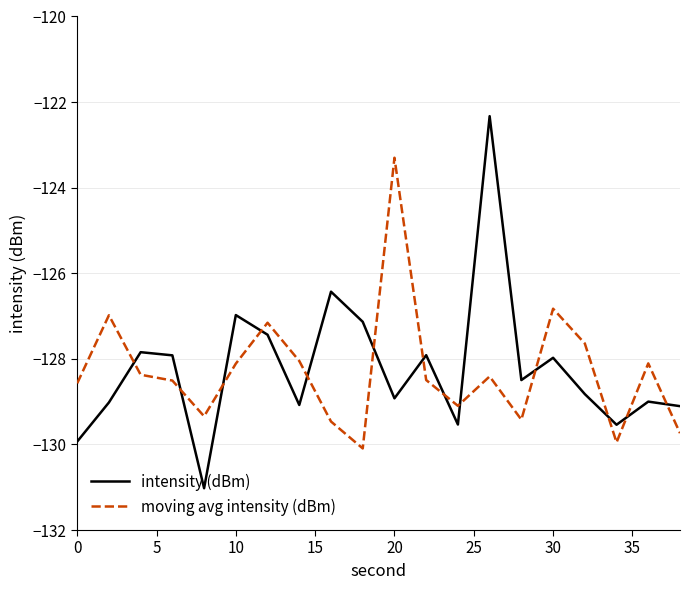

How many intersections are there between moving avg intensity (dBm) and intensity (dBm)?

13